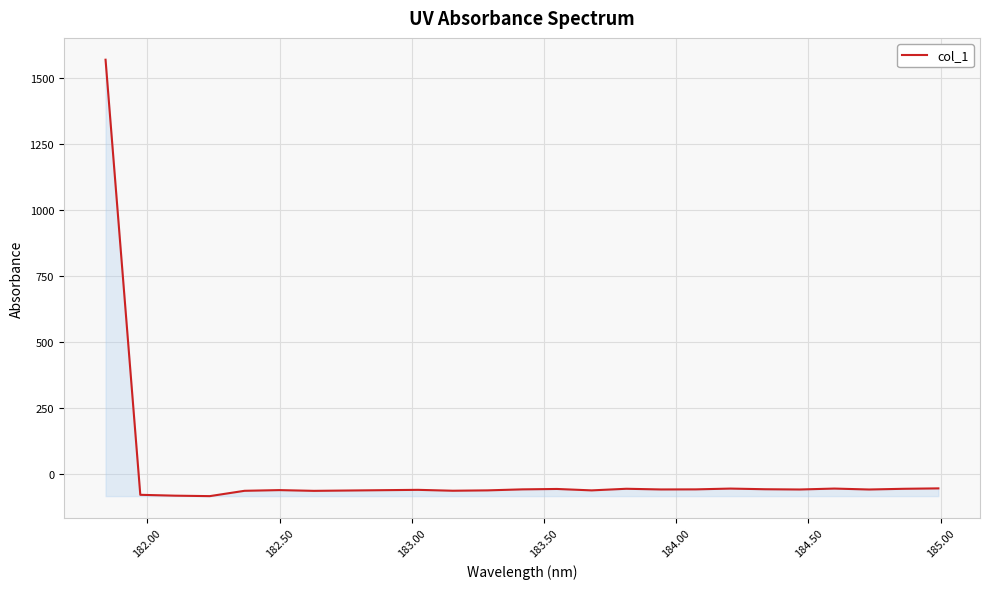

What is the difference between the maximum and minimum values?

1652.3